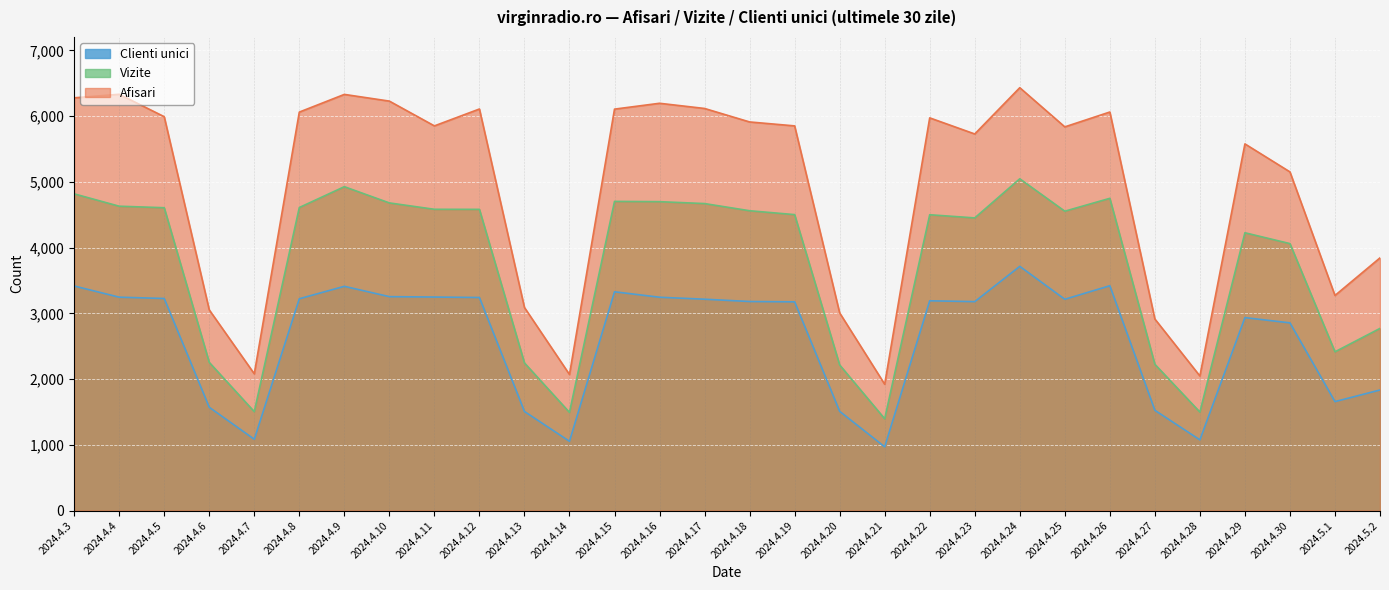

Reading left to right, transcribe all the data shown in this chart.

Clienti unici: 3417	3247	3227	1572	1085	3223	3412	3255	3249	3242	1508	1054	3329	3246	3216	3181	3176	1510	970	3192	3179	3716	3215	3421	1526	1076	2936	2856	1658	1835
Vizite: 4819	4631	4608	2255	1505	4611	4928	4681	4584	4583	2247	1494	4704	4700	4671	4562	4503	2216	1397	4501	4453	5048	4555	4751	2226	1499	4227	4062	2416	2772
Afisari: 6280	6334	5993	3054	2081	6063	6332	6230	5853	6110	3090	2071	6108	6197	6118	5913	5853	3008	1922	5975	5730	6434	5838	6064	2915	2048	5579	5153	3273	3845